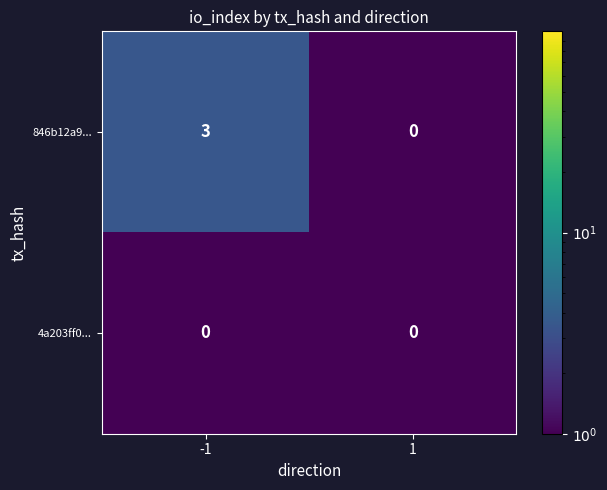

Which series has the largest total across all categories?

846b12a9...